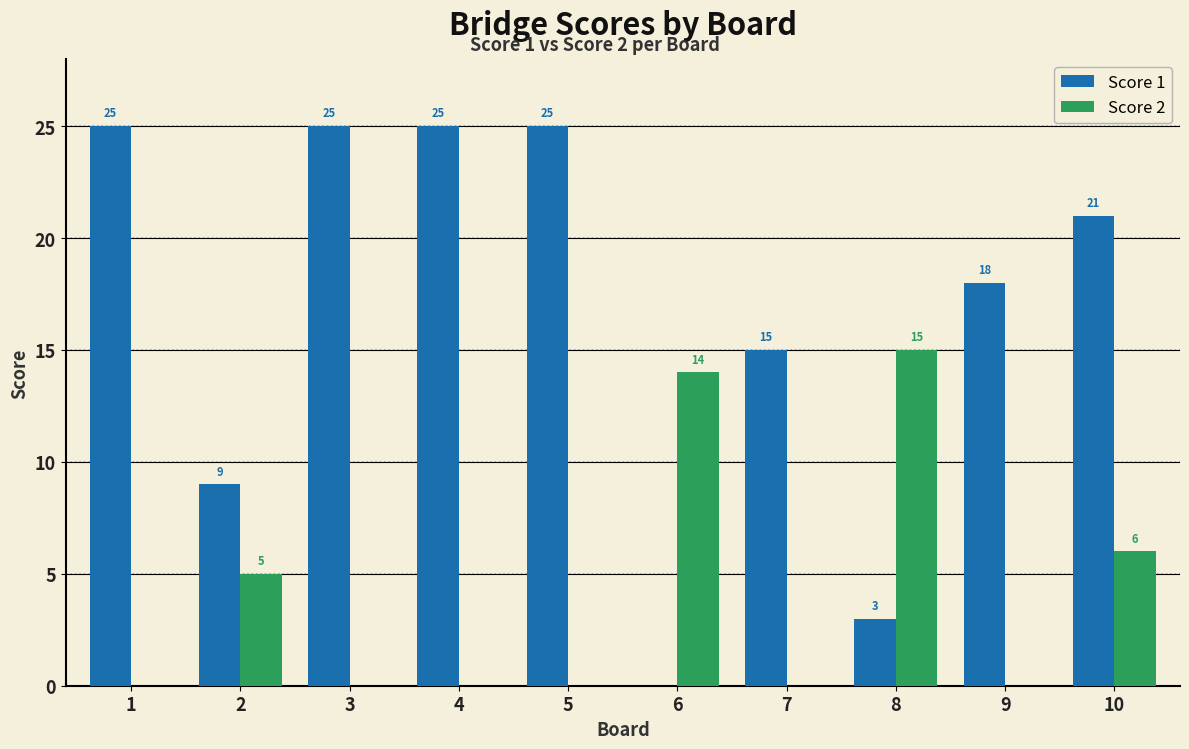

How many data points in Score 2 are above 0?

4